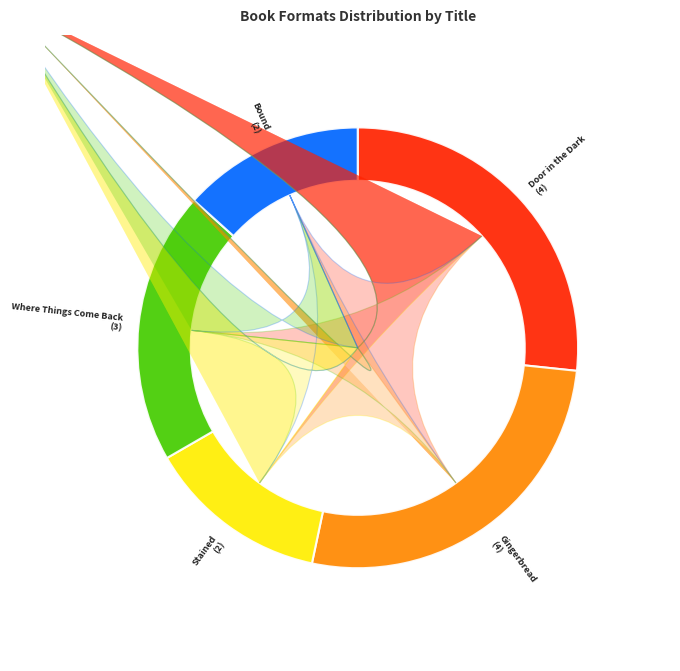

How many slices are in this pie chart?

5